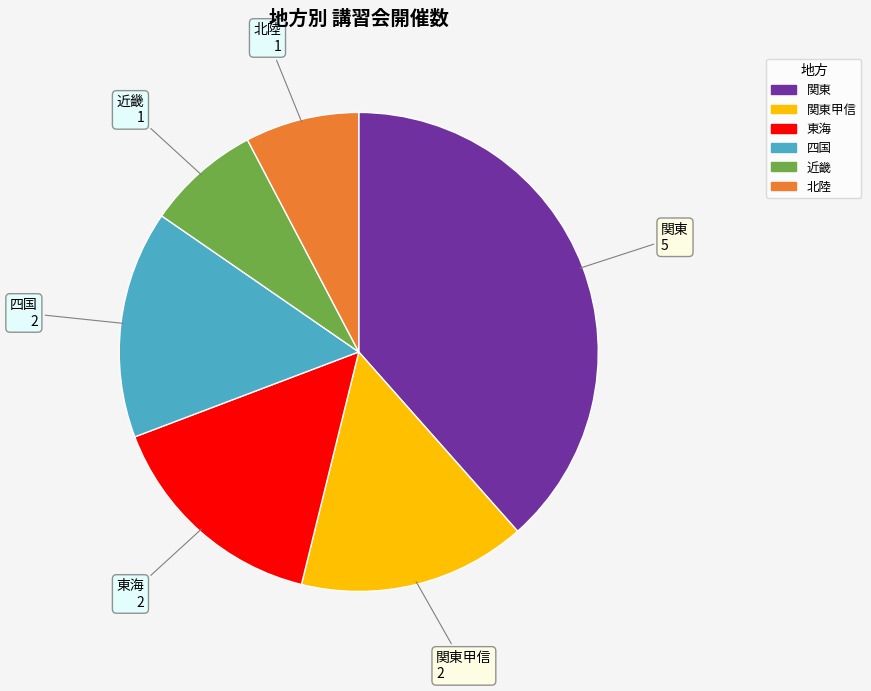

Is there any slice that represents more than half of the pie?

No